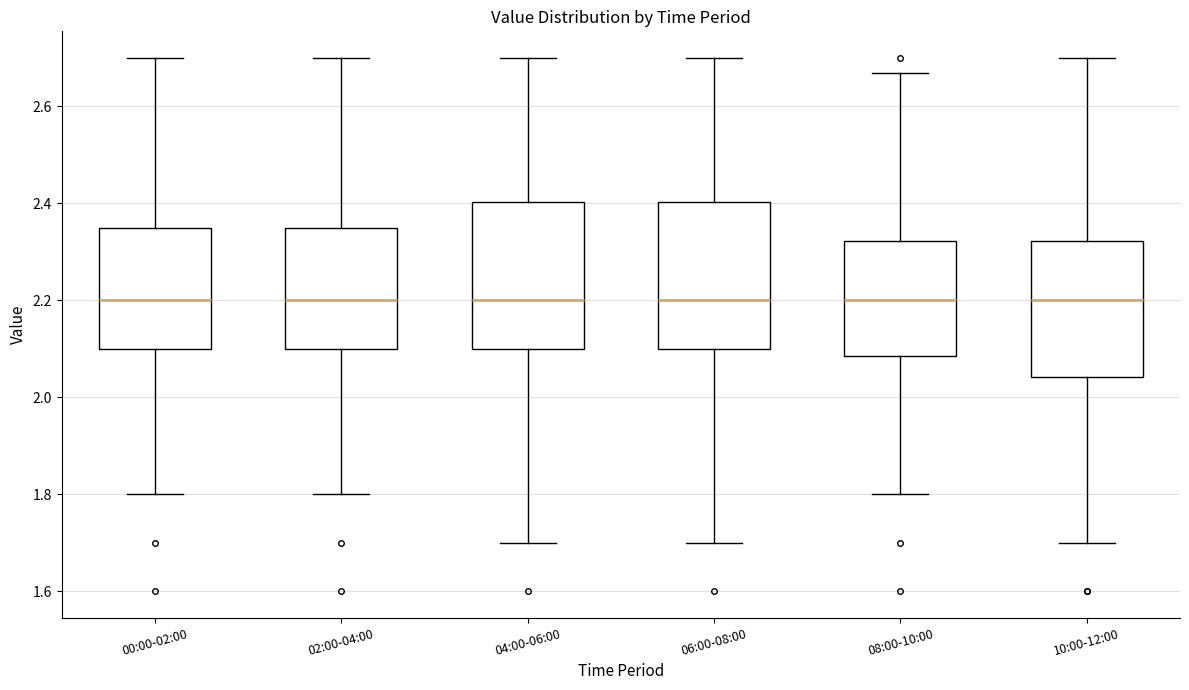

Where is the upper edge of the box for 08:00-10:00 on the y-axis? The values are not printed on the chart, so give them approximately, as read against the axis.

2.32